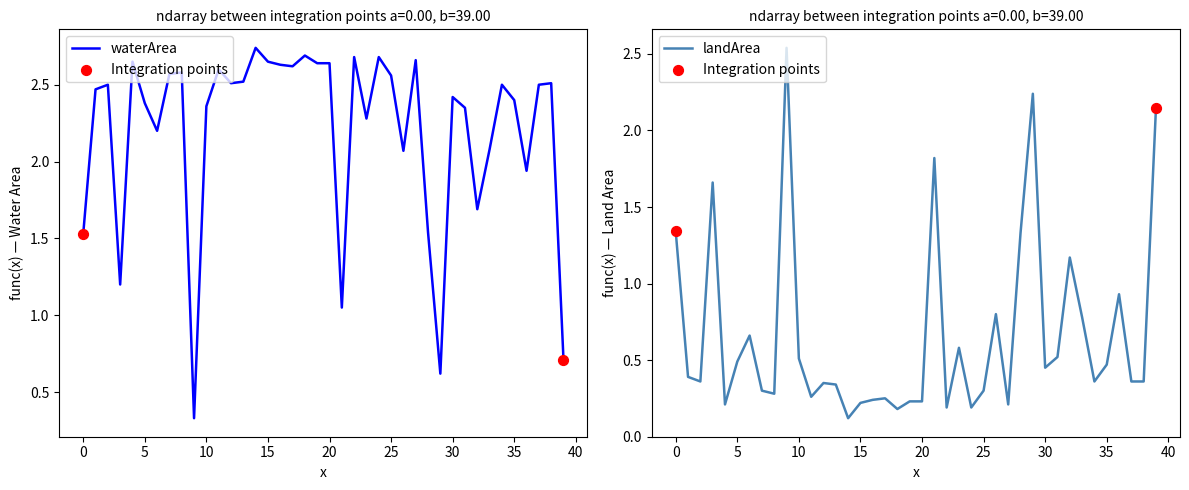

Which series has the largest total across all categories?

waterArea